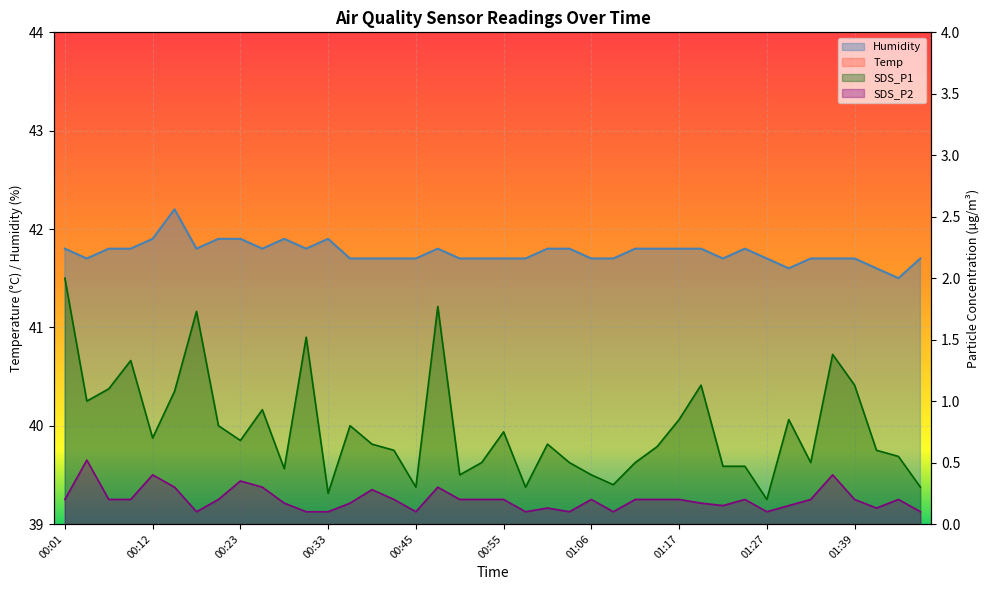

What is the value of the SDS_P2 point at the 10th from the left?

0.3